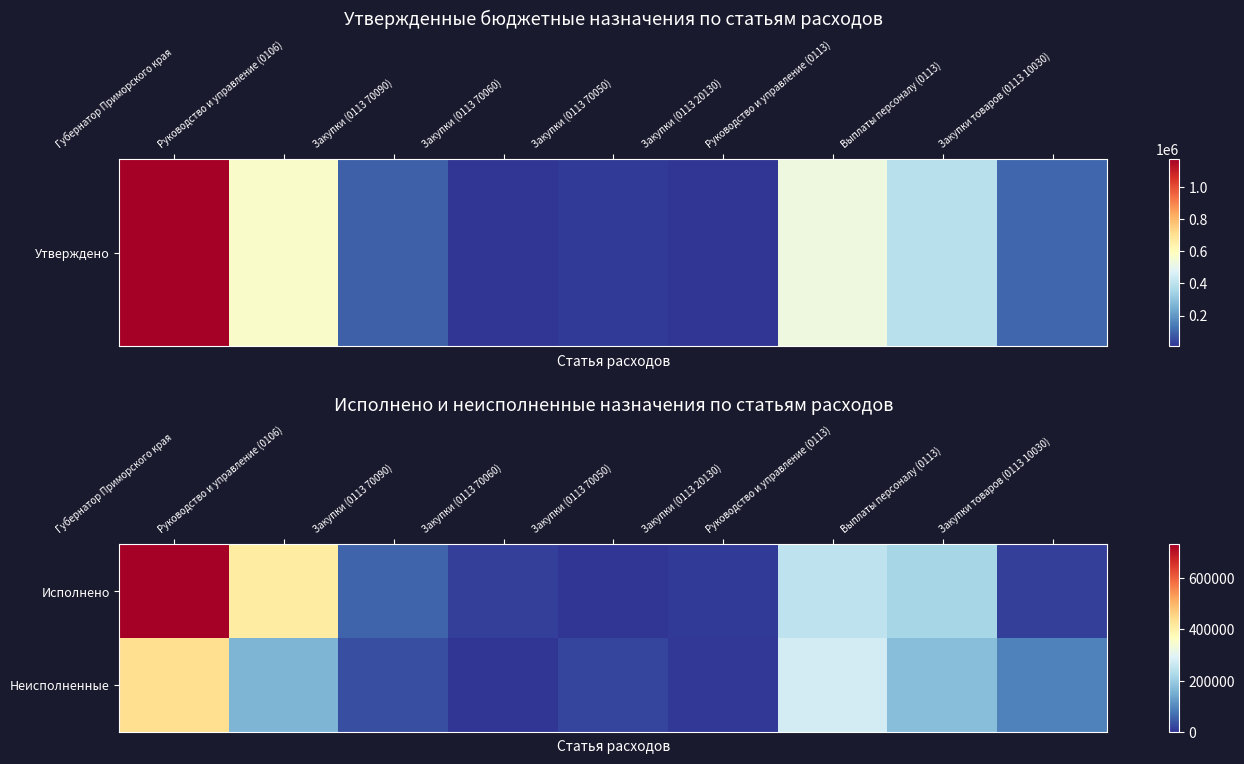

At which category is the sum across all series the highest?

Губернатор Приморского края